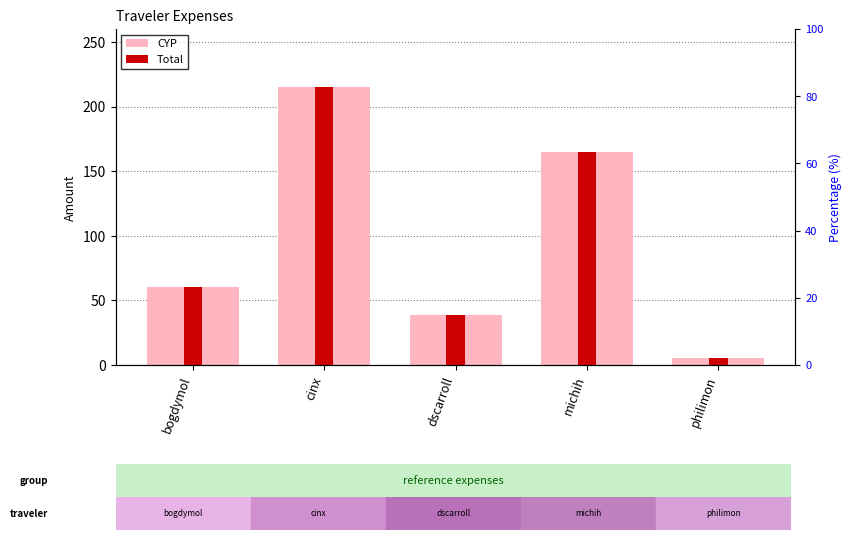

Where is CYP nearest to the value 110?

bogdymol